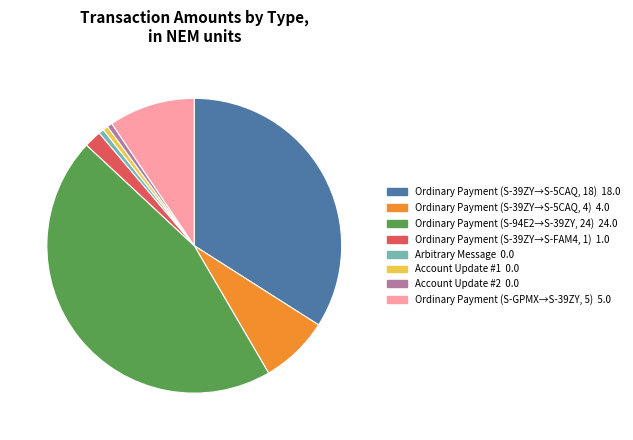

Is there any slice that represents more than half of the pie?

No